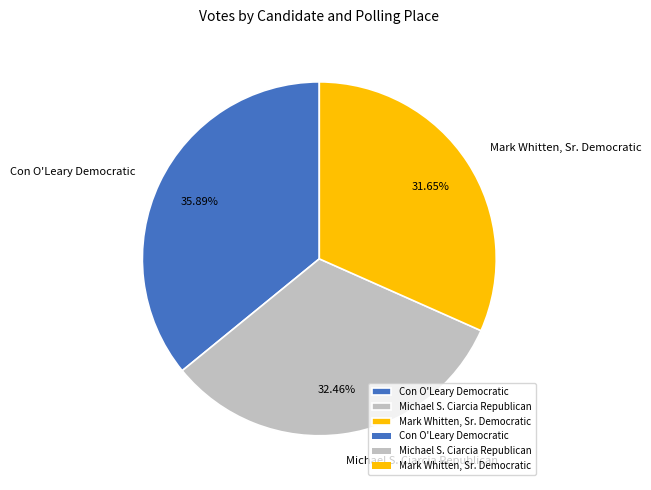

Is the sum of Michael S. Ciarcia Republican and Mark Whitten, Sr. Democratic greater than half?

Yes